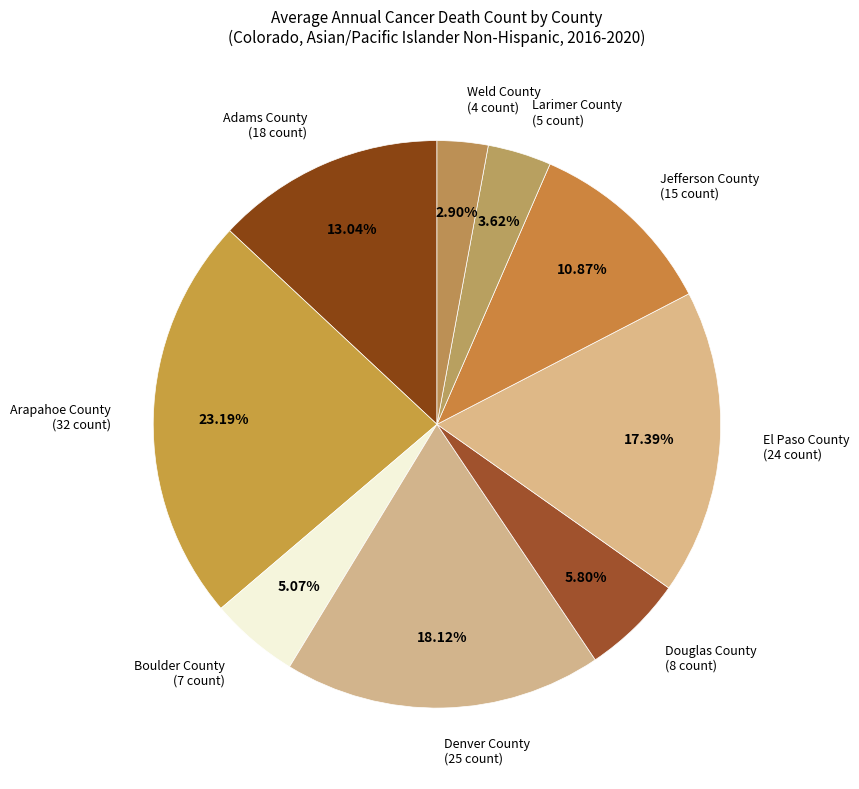

Rank the categories by value from lowest to highest.

Weld County, Larimer County, Boulder County, Douglas County, Jefferson County, Adams County, El Paso County, Denver County, Arapahoe County